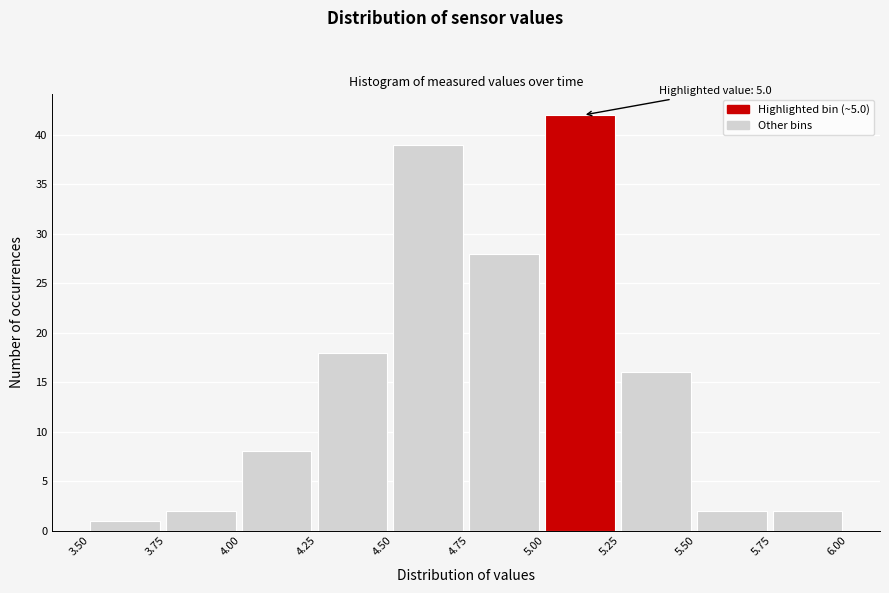

Which range on the x-axis has the tallest bar?

5.00 to 5.25